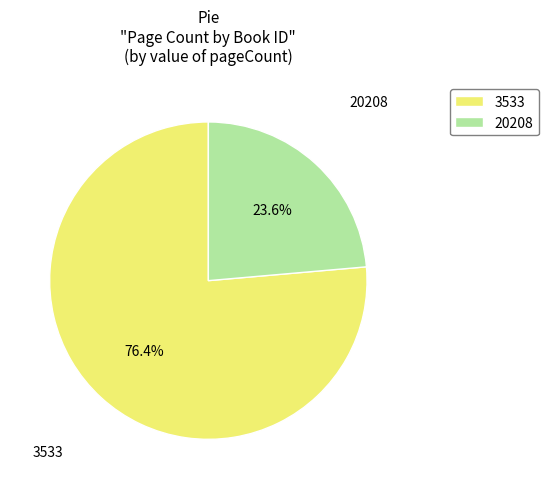

What percentage is the 20208 slice, to the nearest percent?

24%